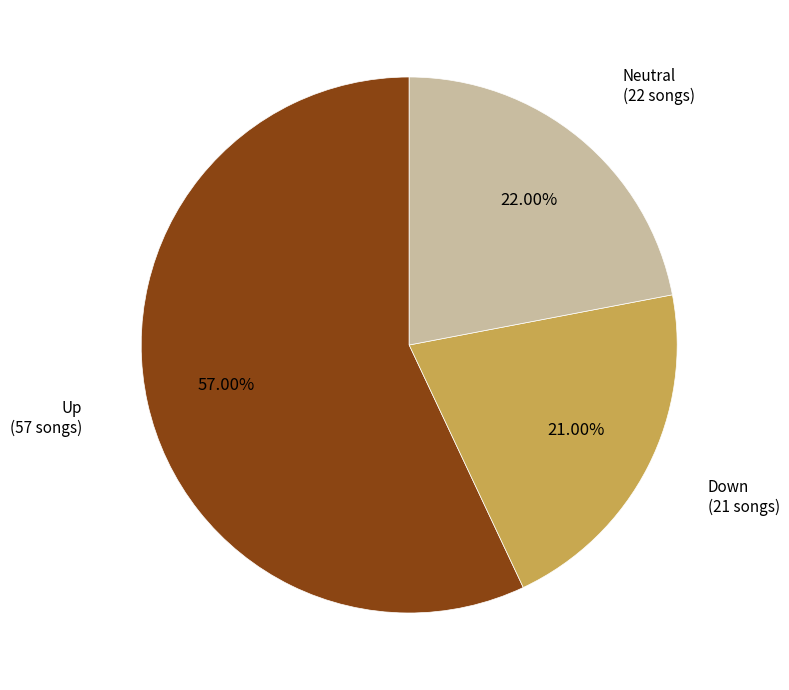

Is there a majority slice in this chart?

Yes